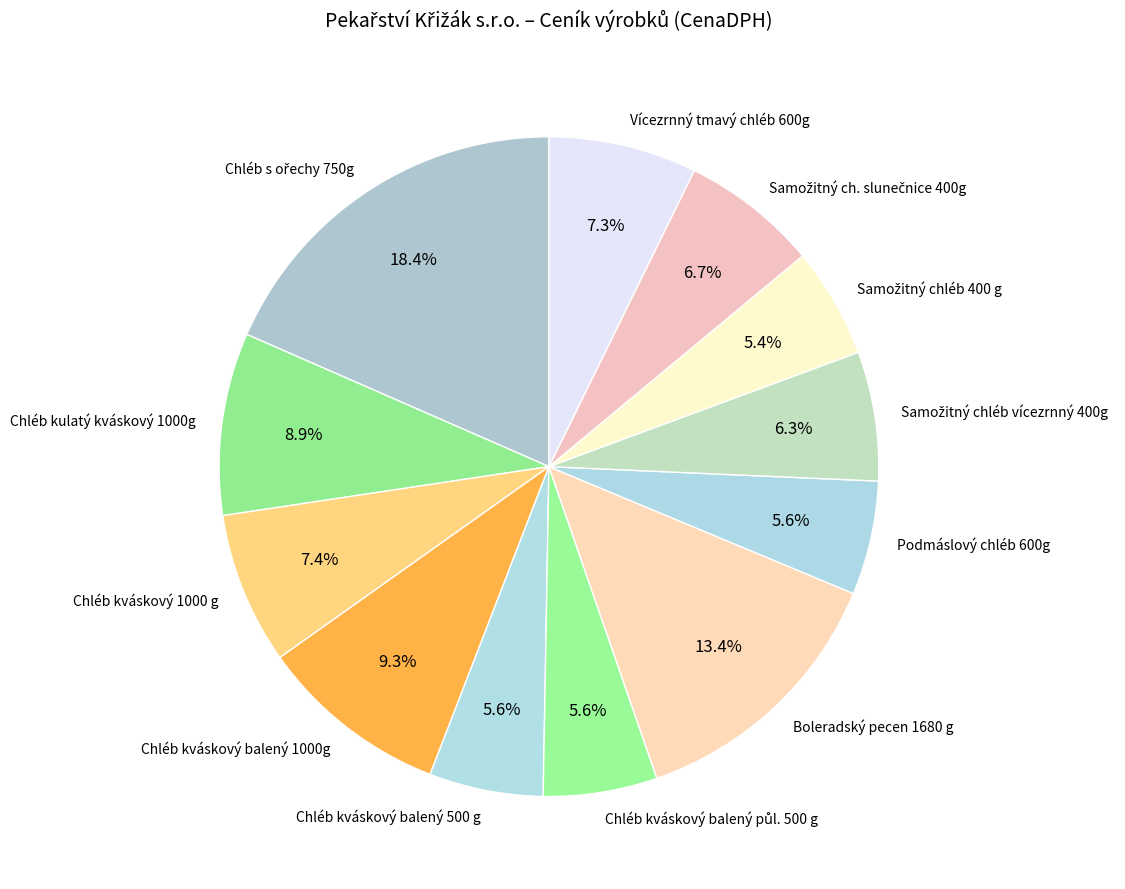

Which has a higher value, Vícezrnný tmavý chléb 600g or Boleradský pecen 1680 g?

Boleradský pecen 1680 g